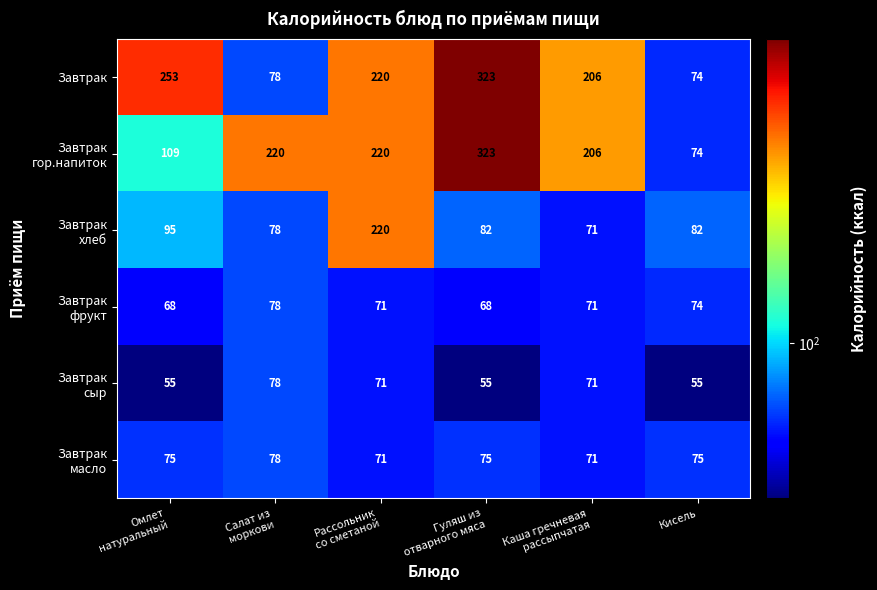

What is the difference between the second highest and minimum values in the Завтрак series?

179